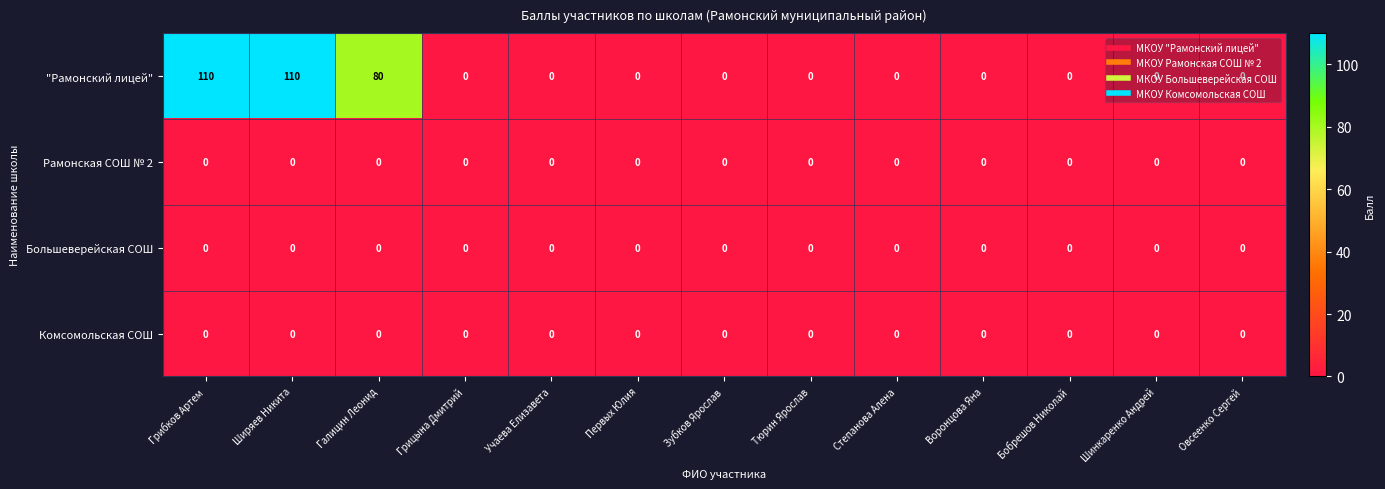

Which series has the widest spread of values?

"Рамонский лицей"